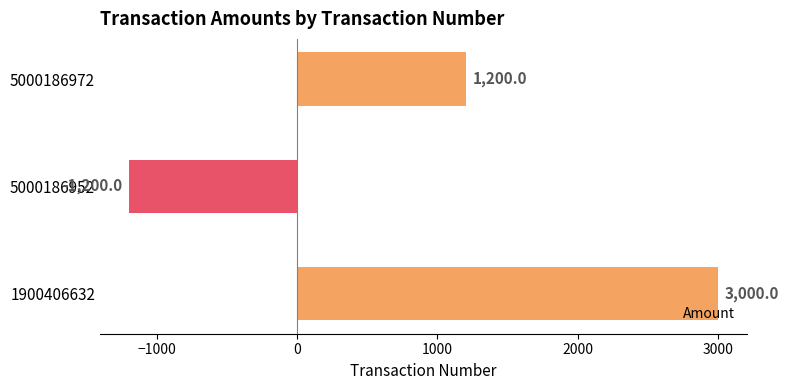

How many negative values are there?

1